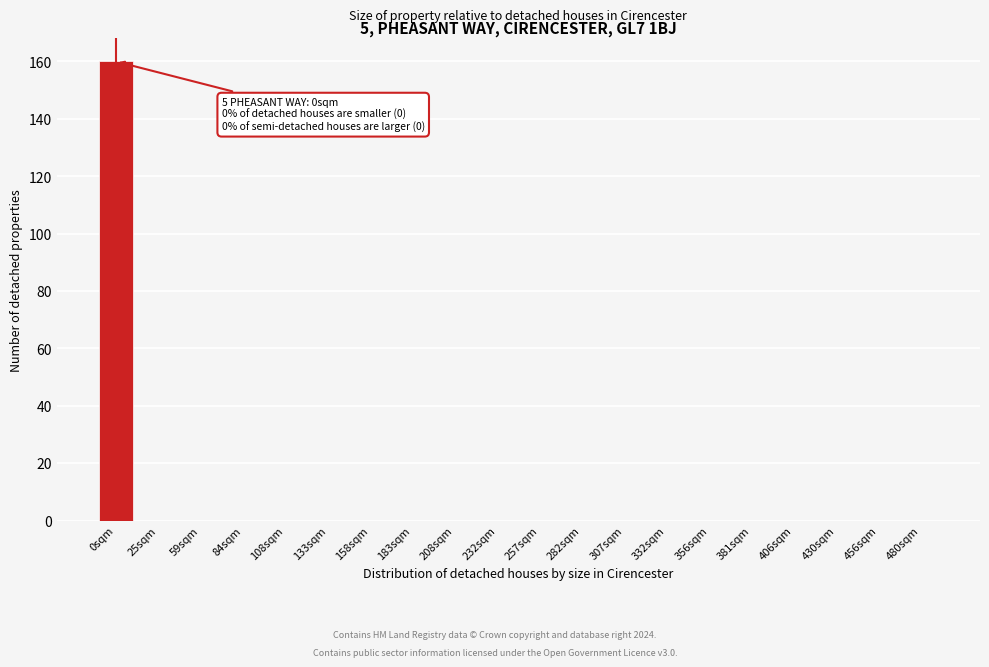

Reading right to left, extract all data points from this chart.

480sqm=0	456sqm=0	430sqm=0	406sqm=0	381sqm=0	356sqm=0	332sqm=0	307sqm=0	282sqm=0	257sqm=0	232sqm=0	208sqm=0	183sqm=0	158sqm=0	133sqm=0	108sqm=0	84sqm=0	59sqm=0	25sqm=0	0sqm=160